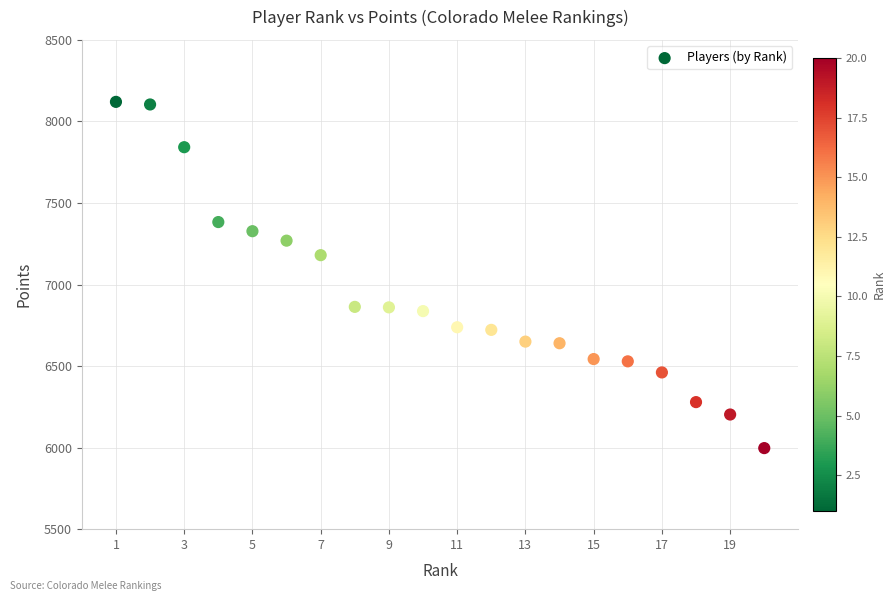

What is the range of Y values (max minus min)?

2123